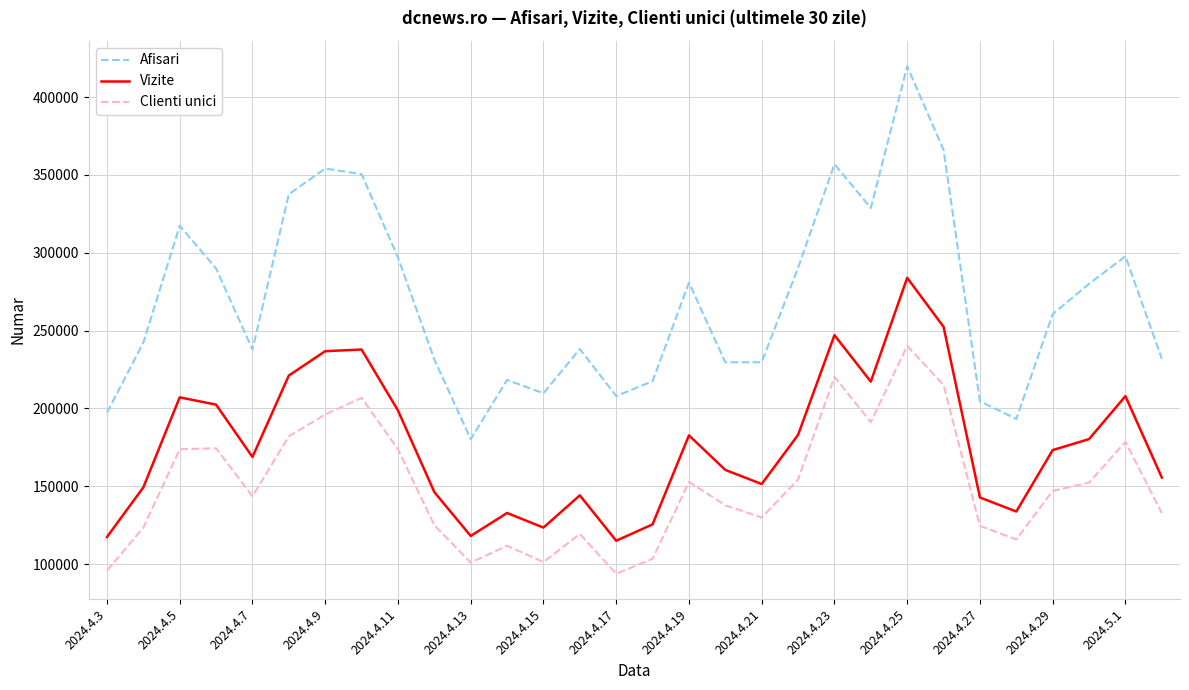

Which series has the widest spread of values?

Afisari